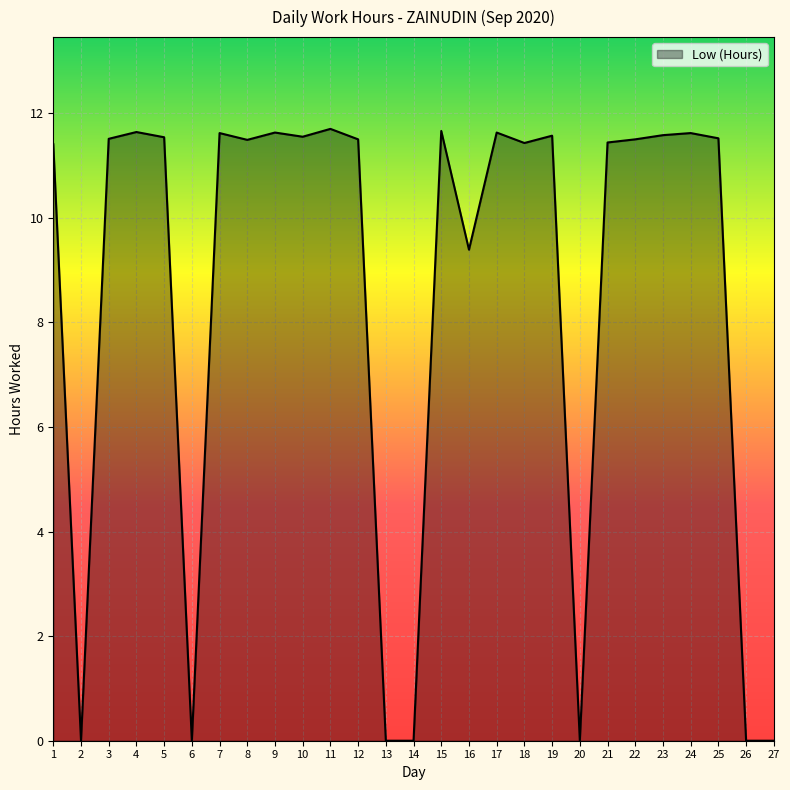

At which category does the data reach its first local valley?

2